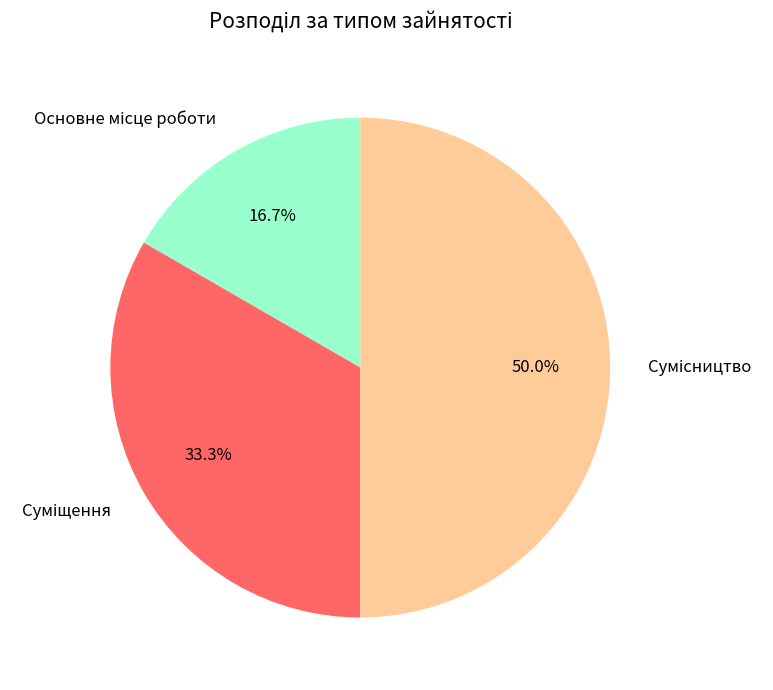

Count the number of slices in the pie.

3